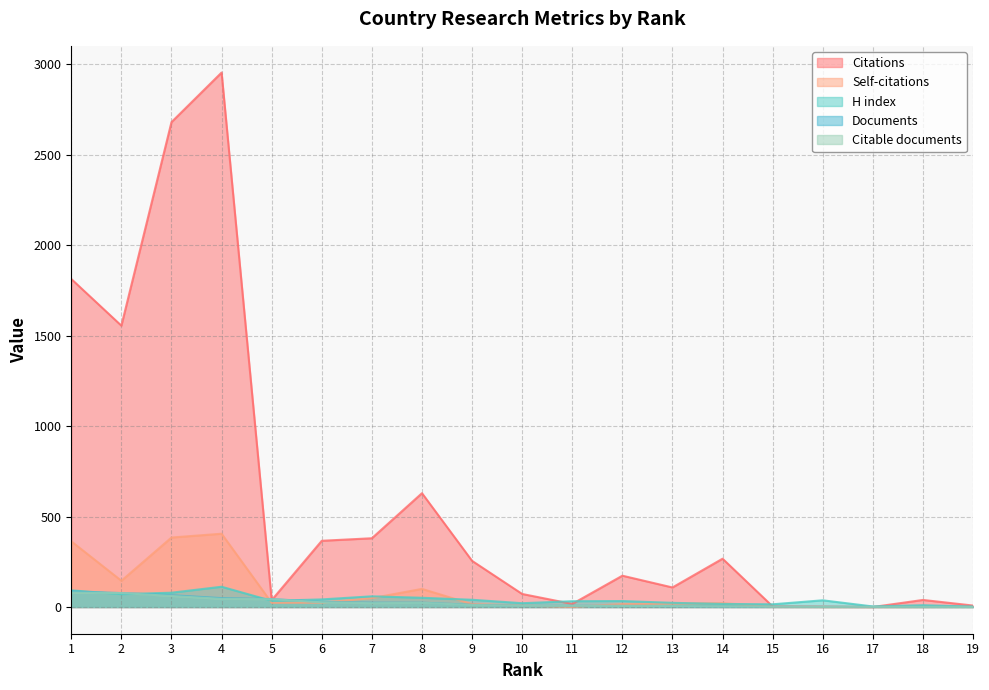

Which category has the lowest value in the Documents series?

16